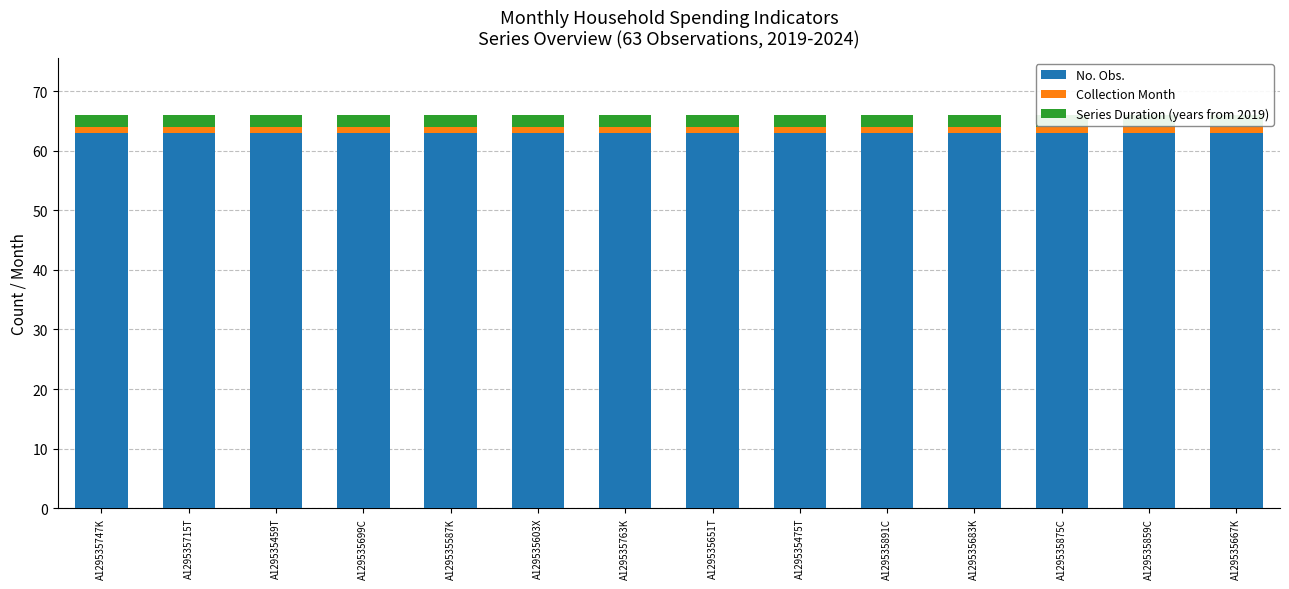

How many groups of bars are there?

14